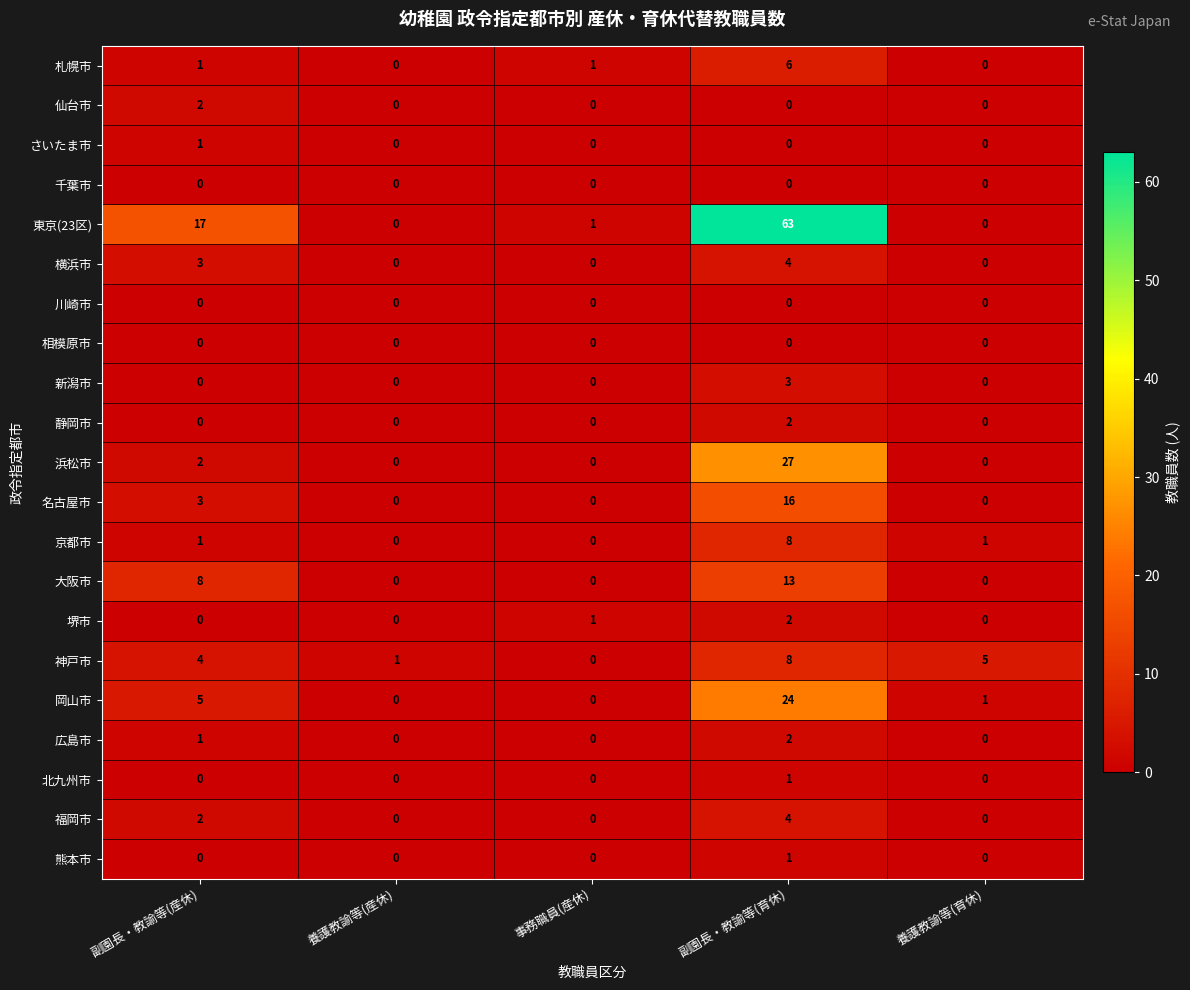

Is it true that 堺市 equals 1 at 養護教諭等(育休)?

False